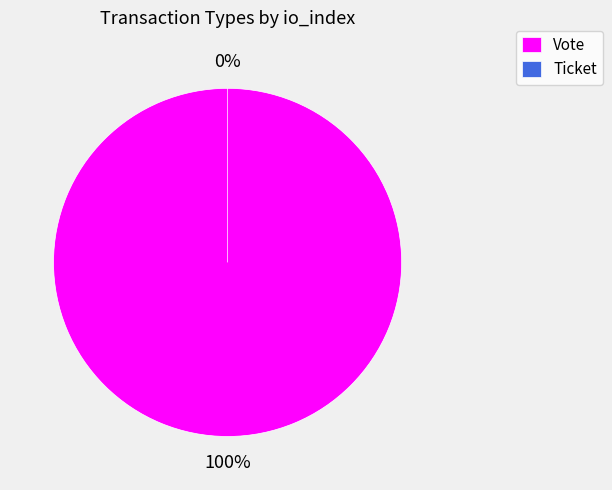

What percentage is the Vote slice, to the nearest percent?

100%